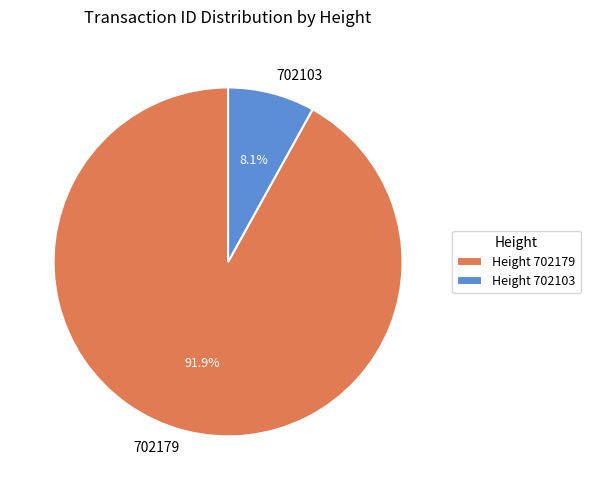

Is there a majority slice in this chart?

Yes